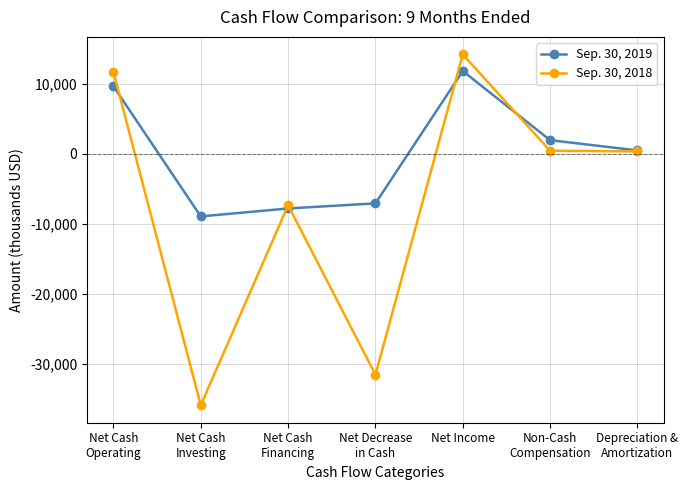

Which series has the largest range (max minus min)?

Sep. 30, 2018